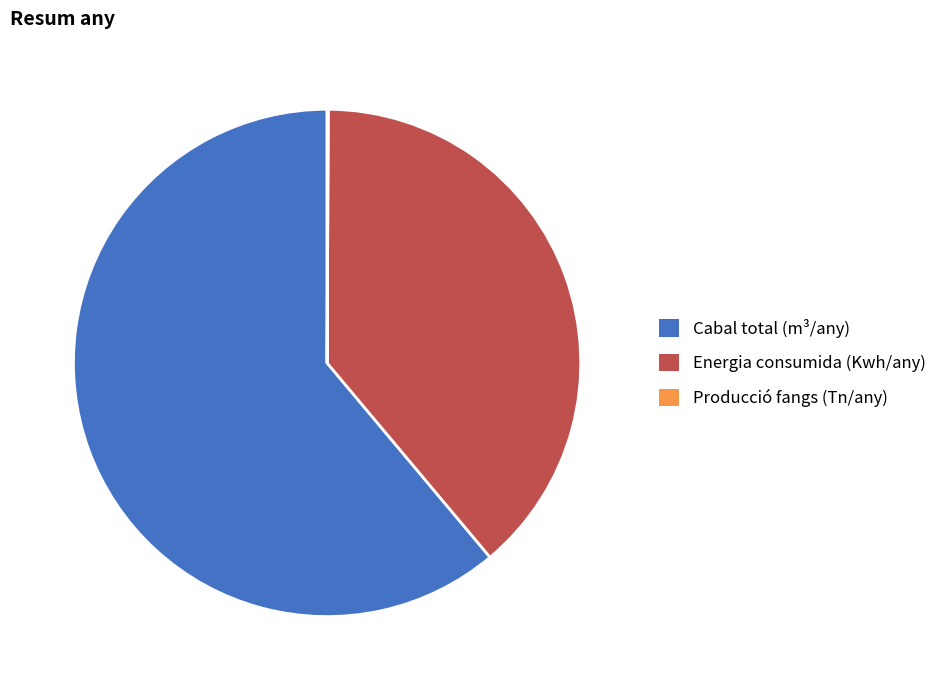

Which category has the biggest portion of the pie?

Cabal total (m³/any)